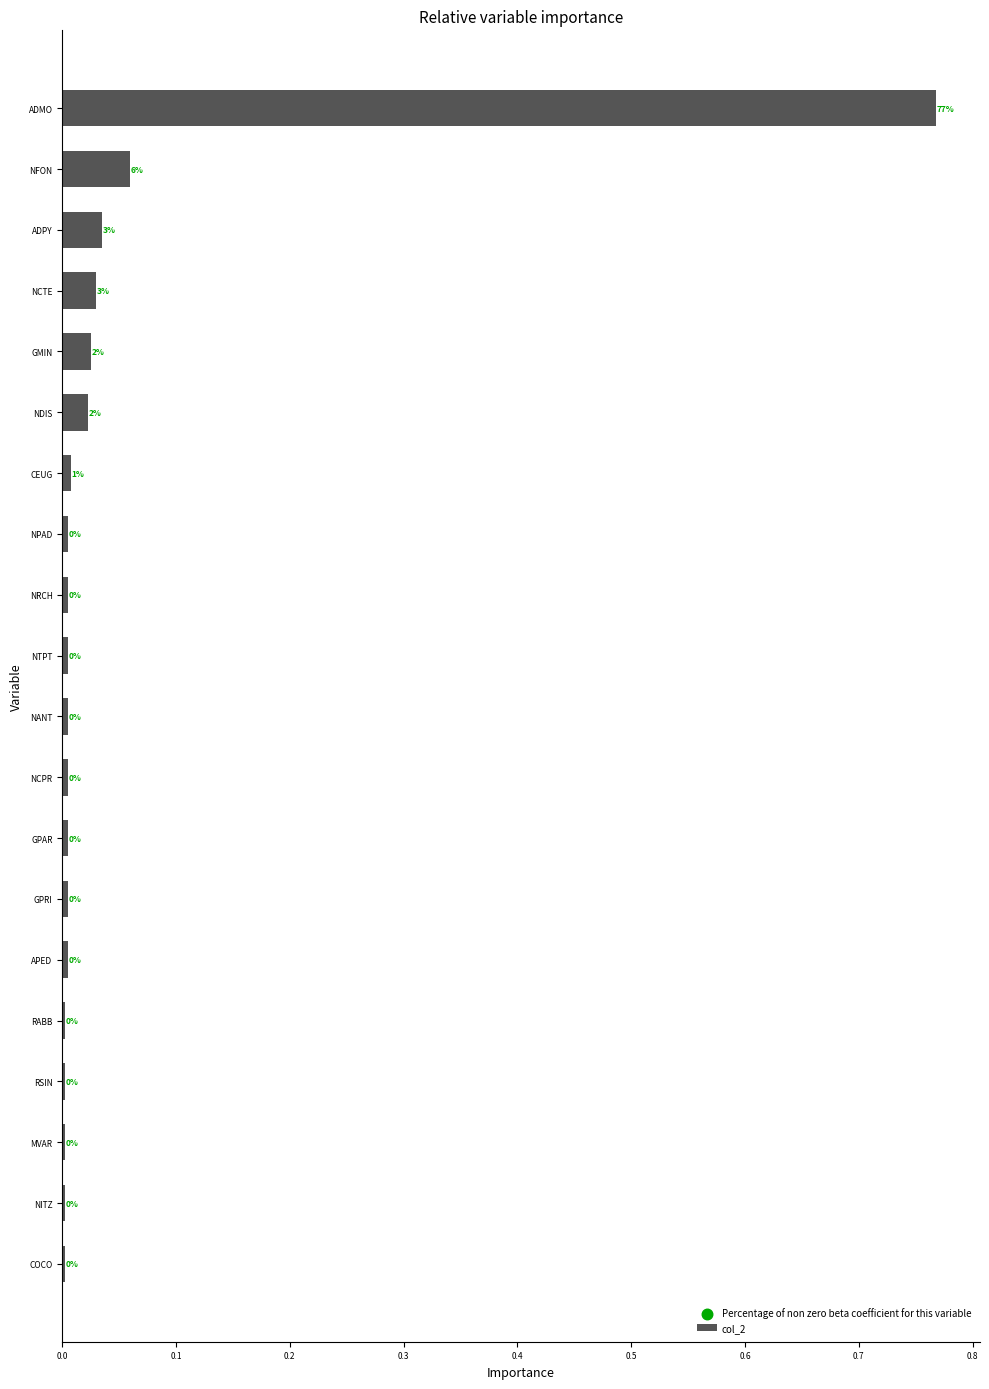

What is the sum of all values?

1.0